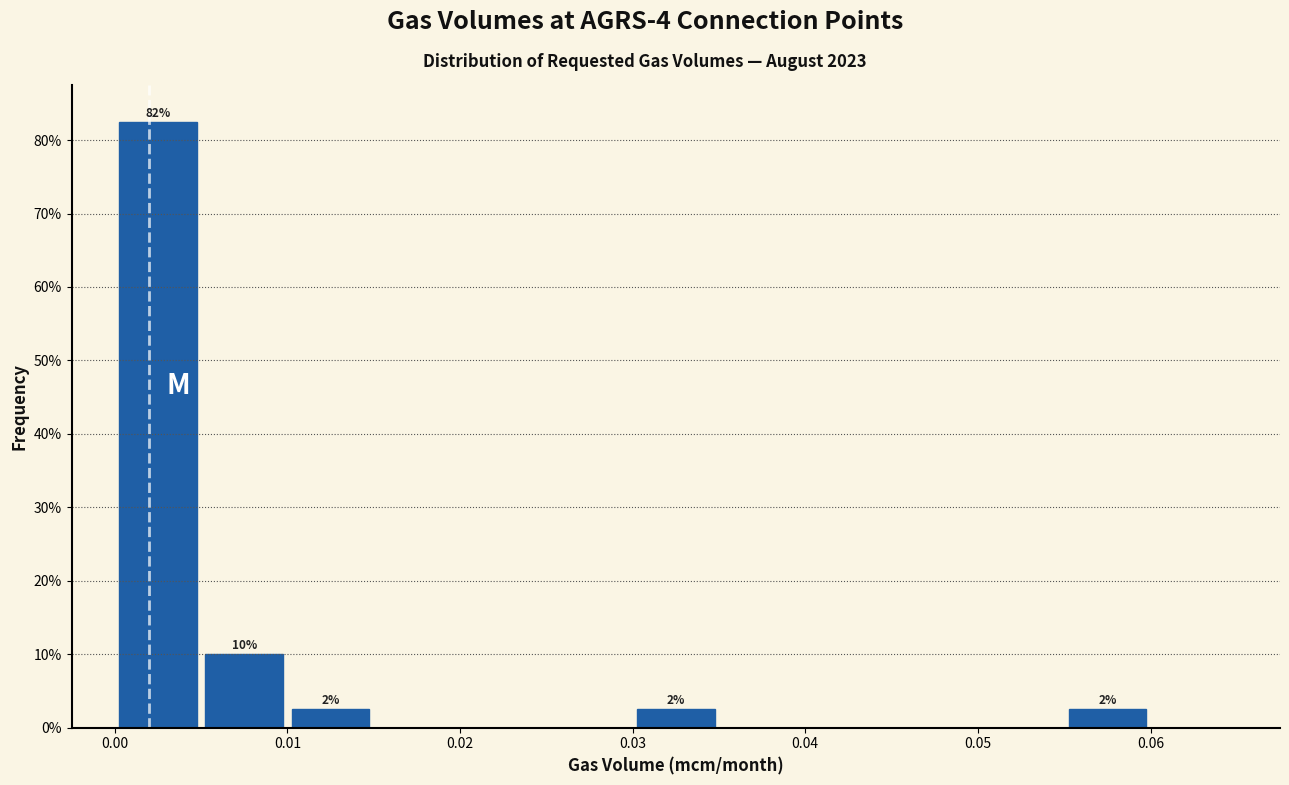

Which range on the x-axis has the tallest bar?

0.000 to 0.005